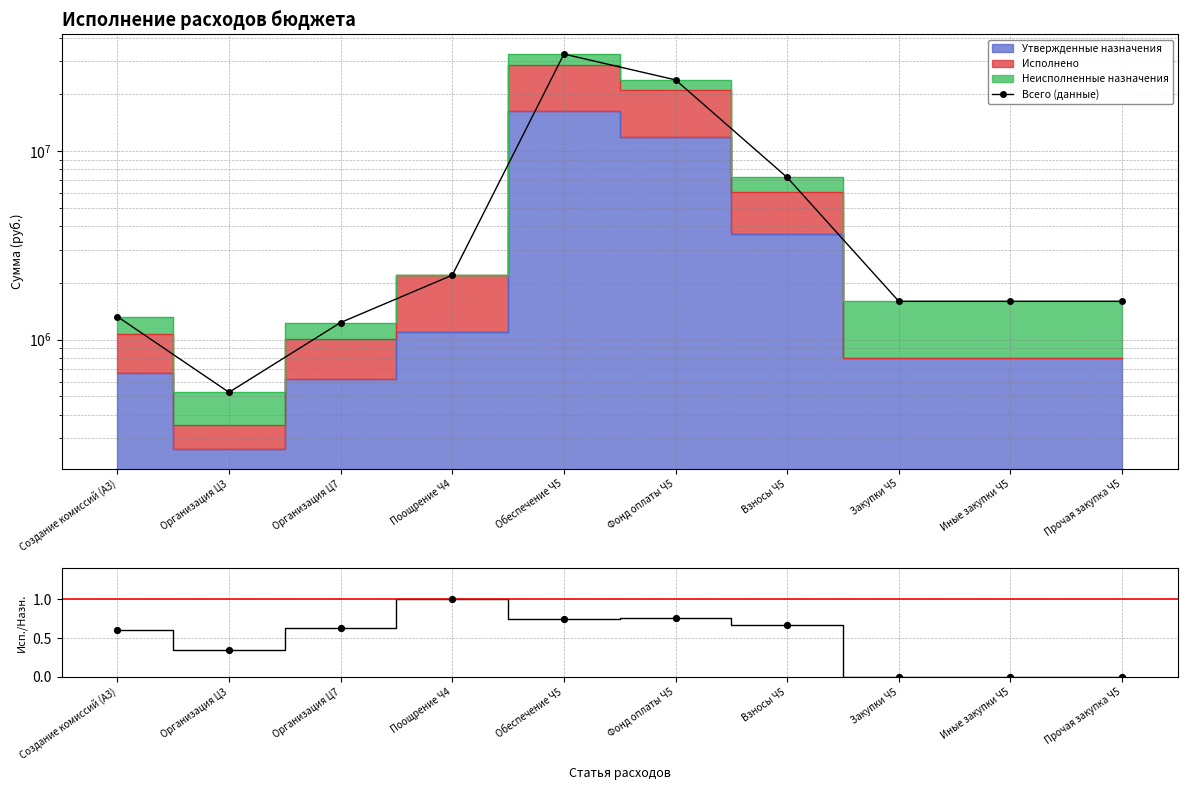

At how many categories does at least one series exceed 30811009?

1